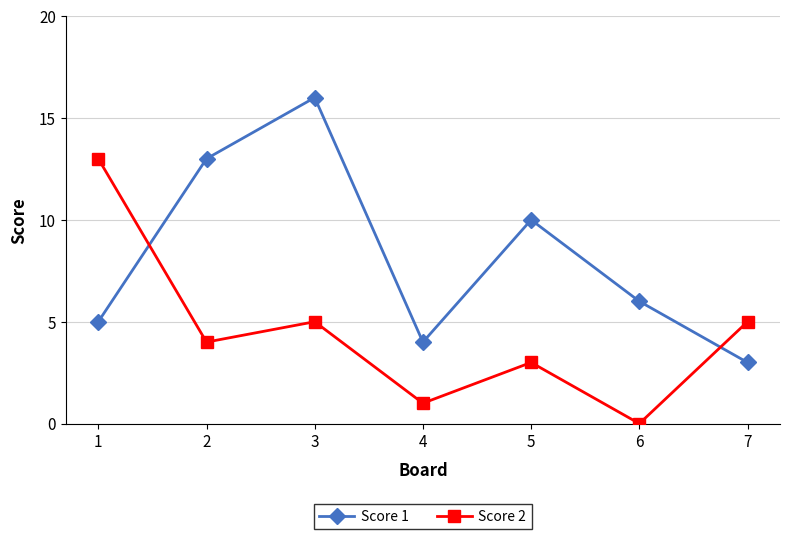

Which series has the largest total across all categories?

Score 1